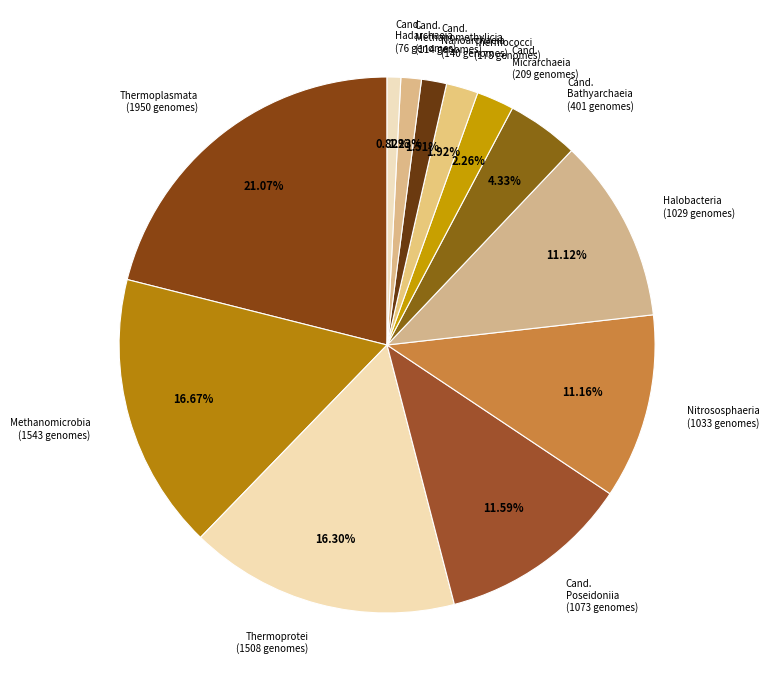

Between Cand. Bathyarchaeia (401 genomes) and Thermococci (178 genomes), which is larger?

Cand. Bathyarchaeia (401 genomes)